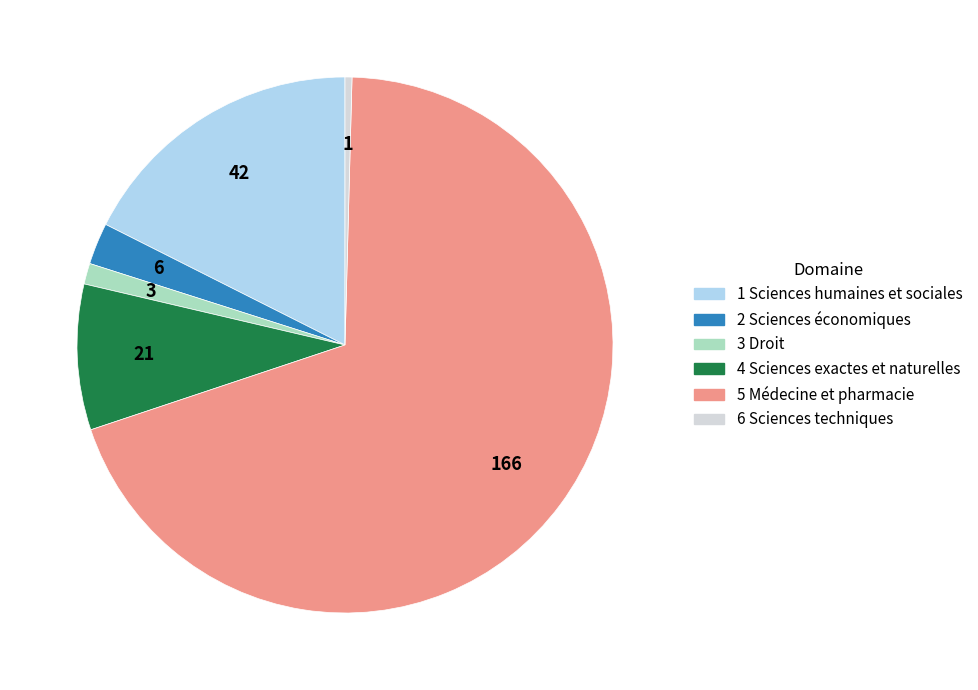

True or false: 6 Sciences techniques accounts for 0% of the total.

True